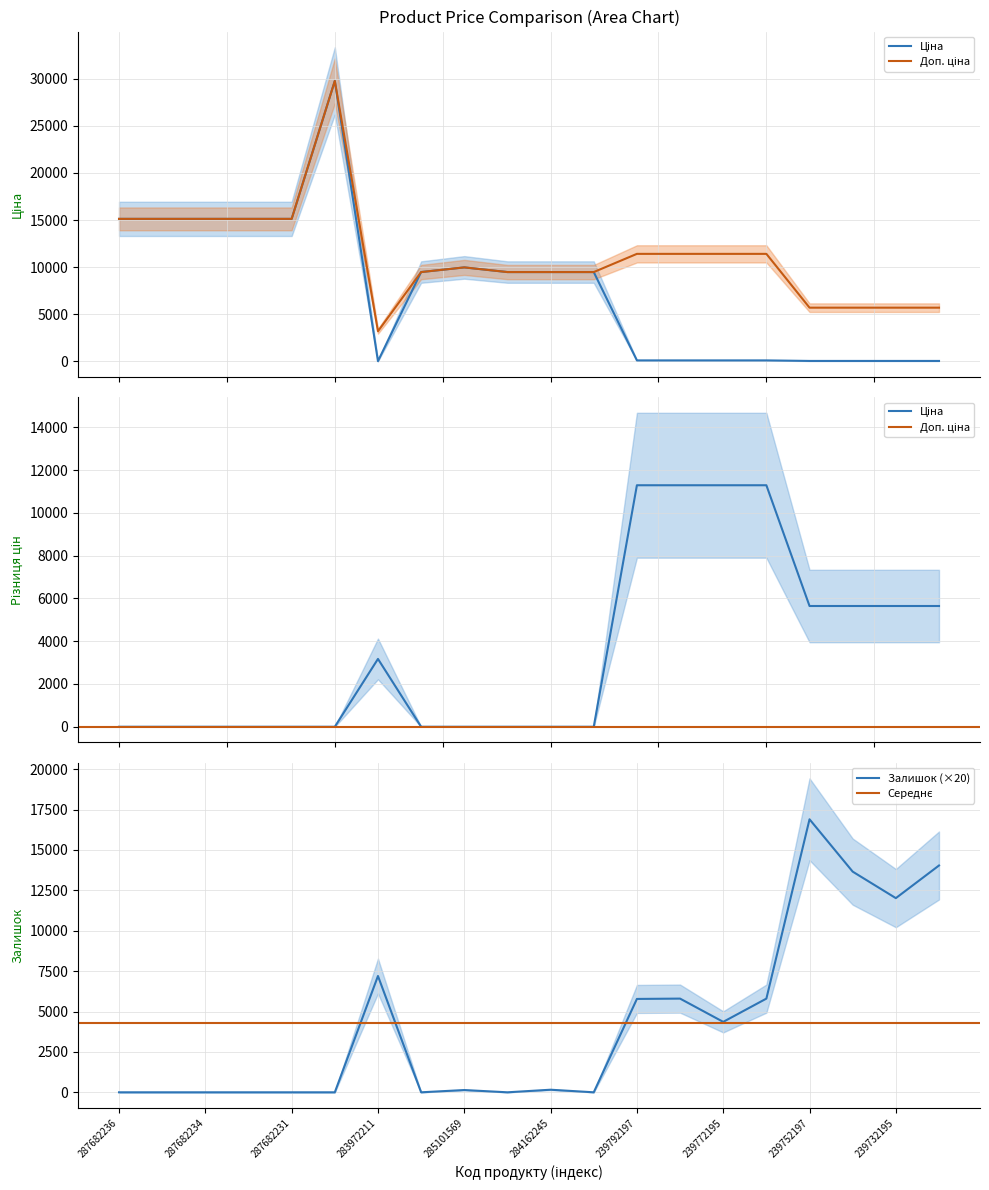

What is the sum of the Ціна values at 239732179 and 284162246?

9537.1